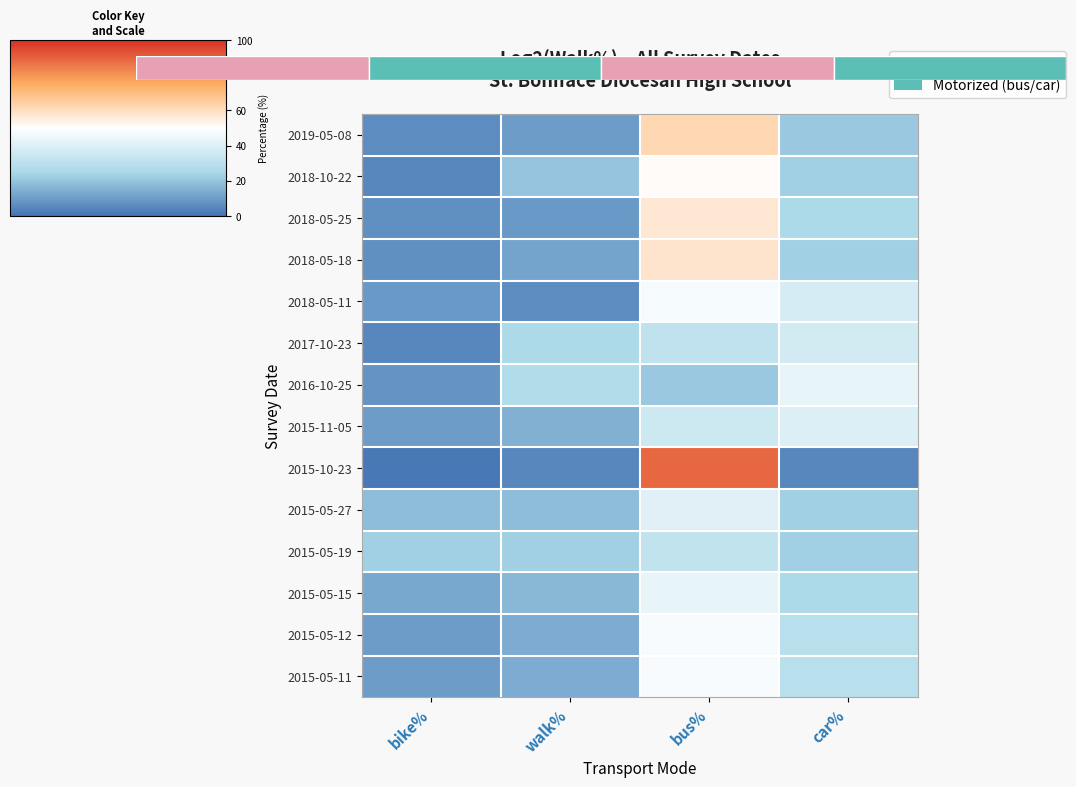

The 2015-05-12 series shows 29 at car%. True or false?

True